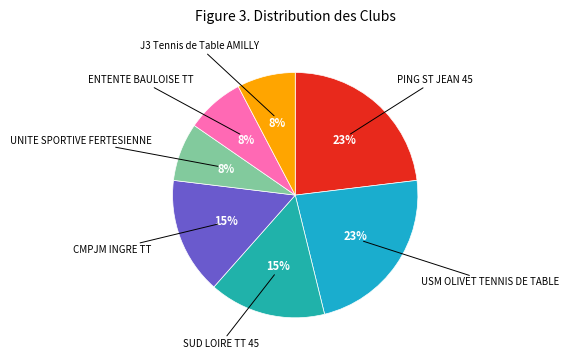

How many segments does this pie chart have?

7